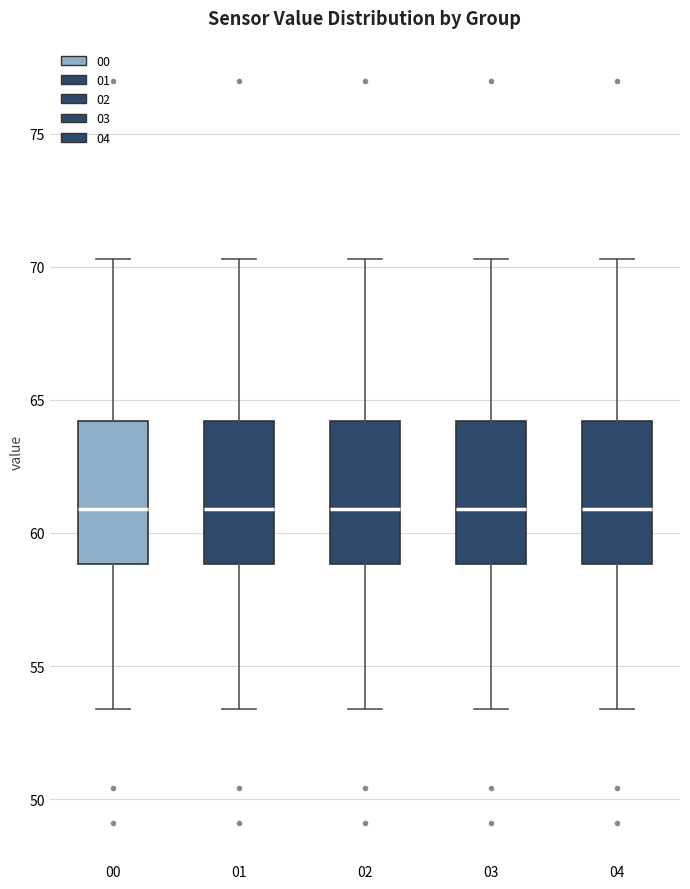

Reading left to right, transcribe this box plot: for each box, give where its median line is, the range the box spans, and where its two whiskers end, as read against the y-axis. The values are not printed on the chart, so give them approximately, as read against the axis.

00: median 61.0, box 59.0 to 64.0, whiskers 53.5 to 70.5
01: median 61.0, box 59.0 to 64.0, whiskers 53.5 to 70.5
02: median 61.0, box 59.0 to 64.0, whiskers 53.5 to 70.5
03: median 61.0, box 59.0 to 64.0, whiskers 53.5 to 70.5
04: median 61.0, box 59.0 to 64.0, whiskers 53.5 to 70.5